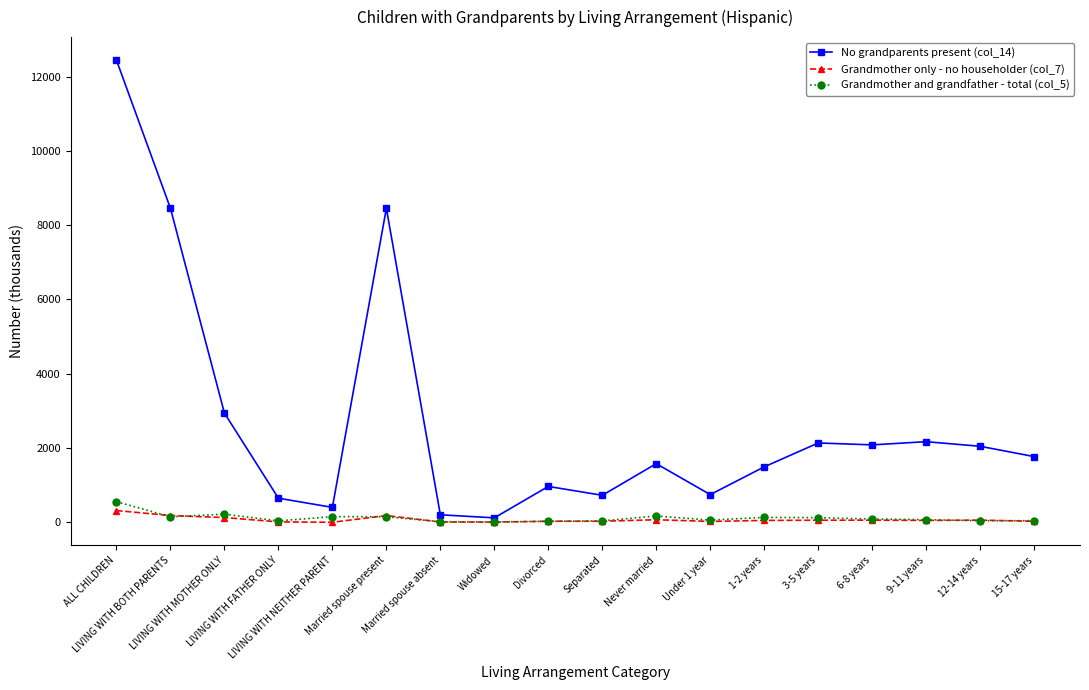

What is the maximum value for Grandmother and grandfather - total (col_5)?

554